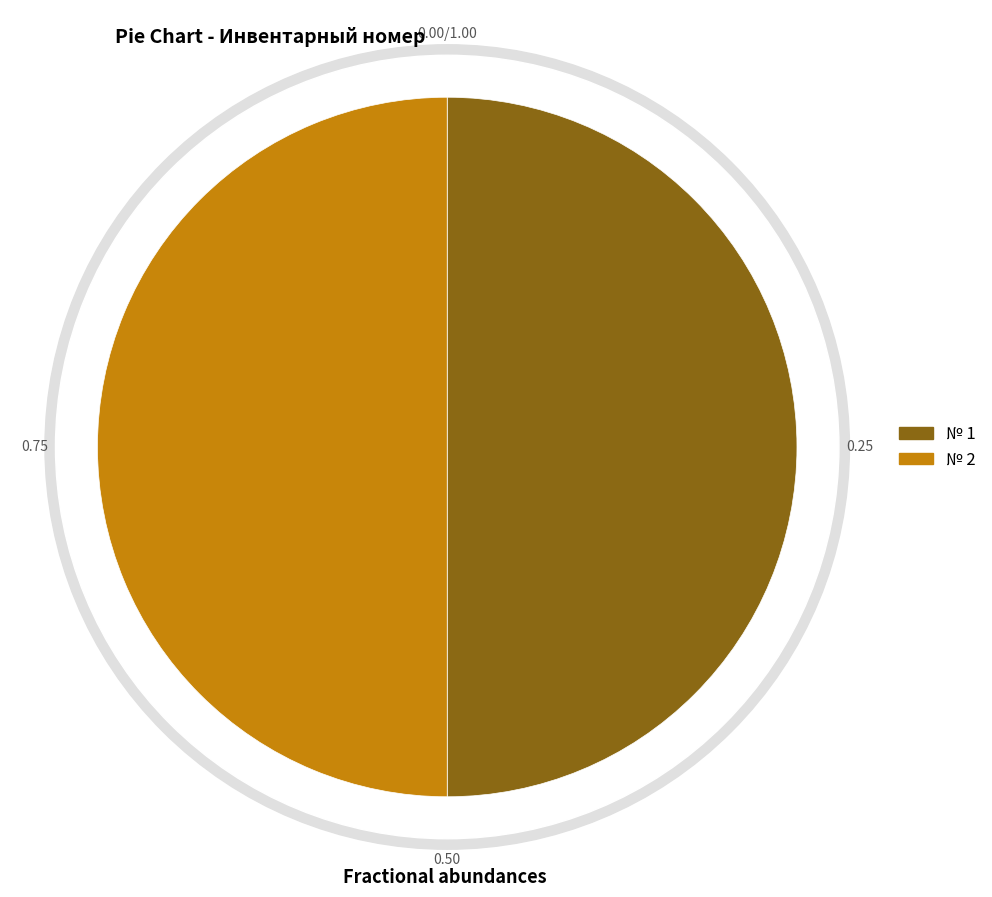

What is the ratio of the value at 2 to the value at 1?

1.0